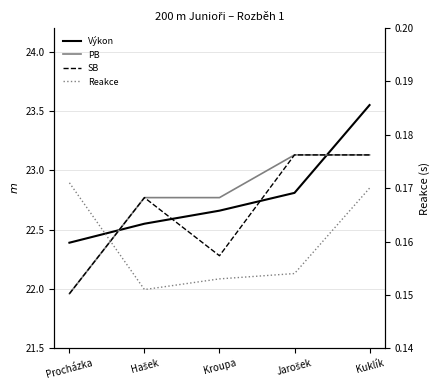

What is the value of the PB point at the 5th from the left?

23.1